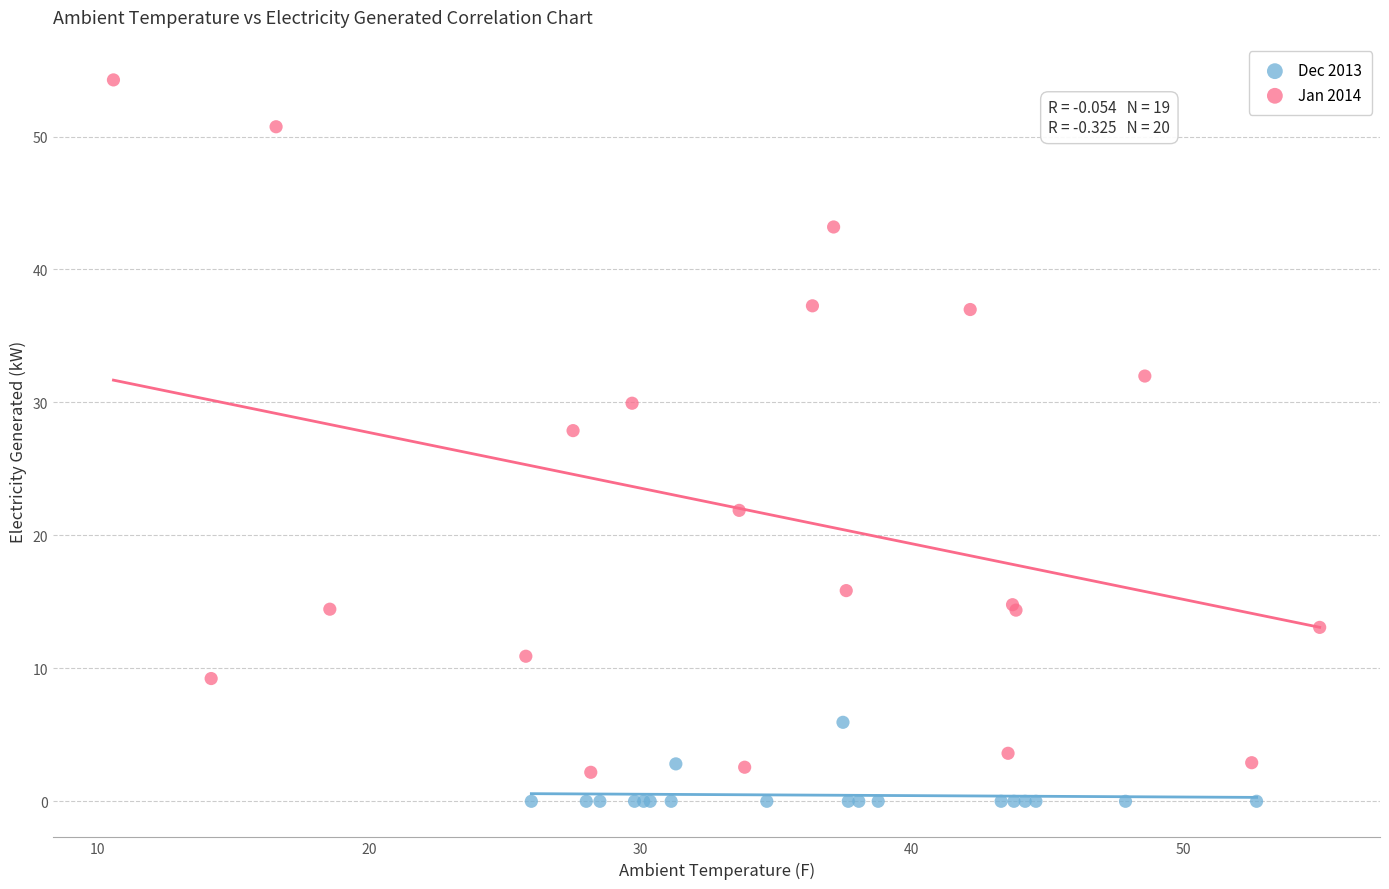

Which series has the largest Y range (max minus min)?

Jan 2014